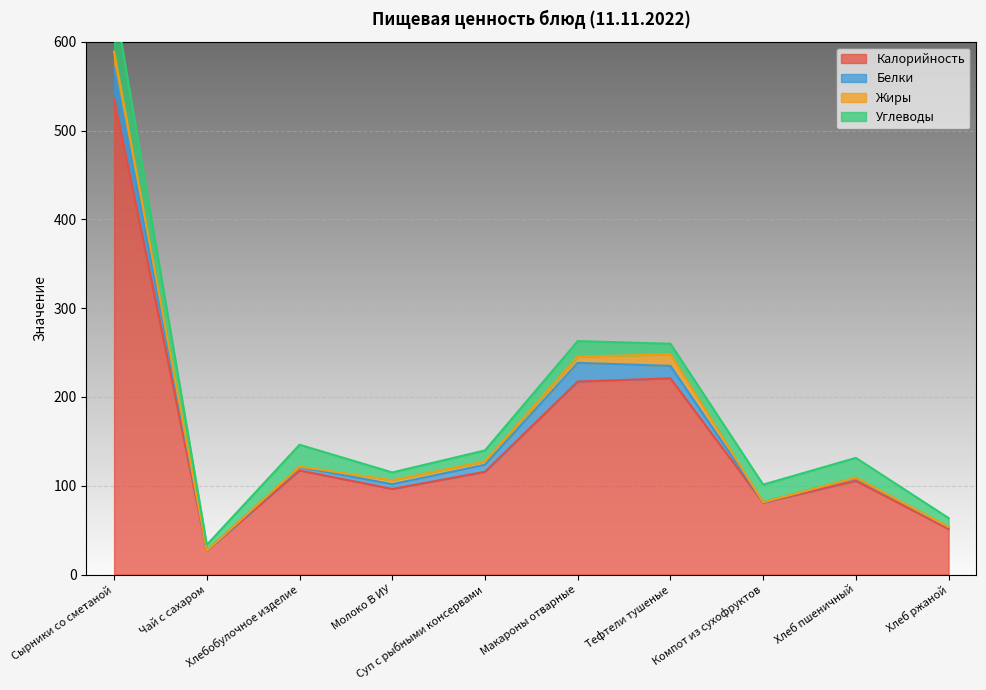

How many series are shown in this chart?

4